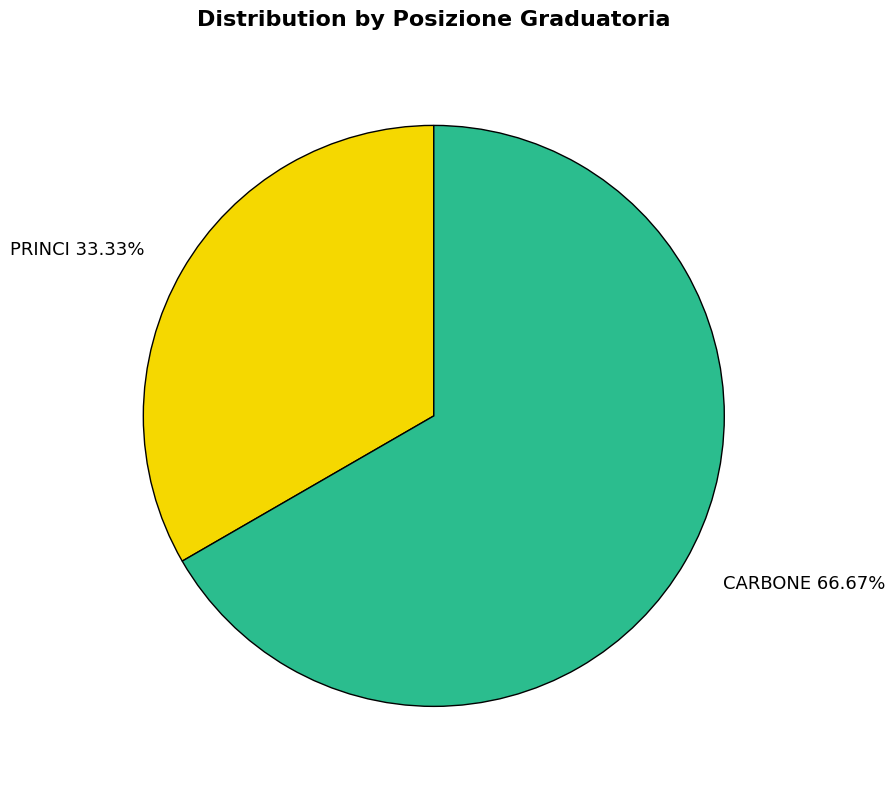

The PRINCI slice represents 33% of the pie. True or false?

True